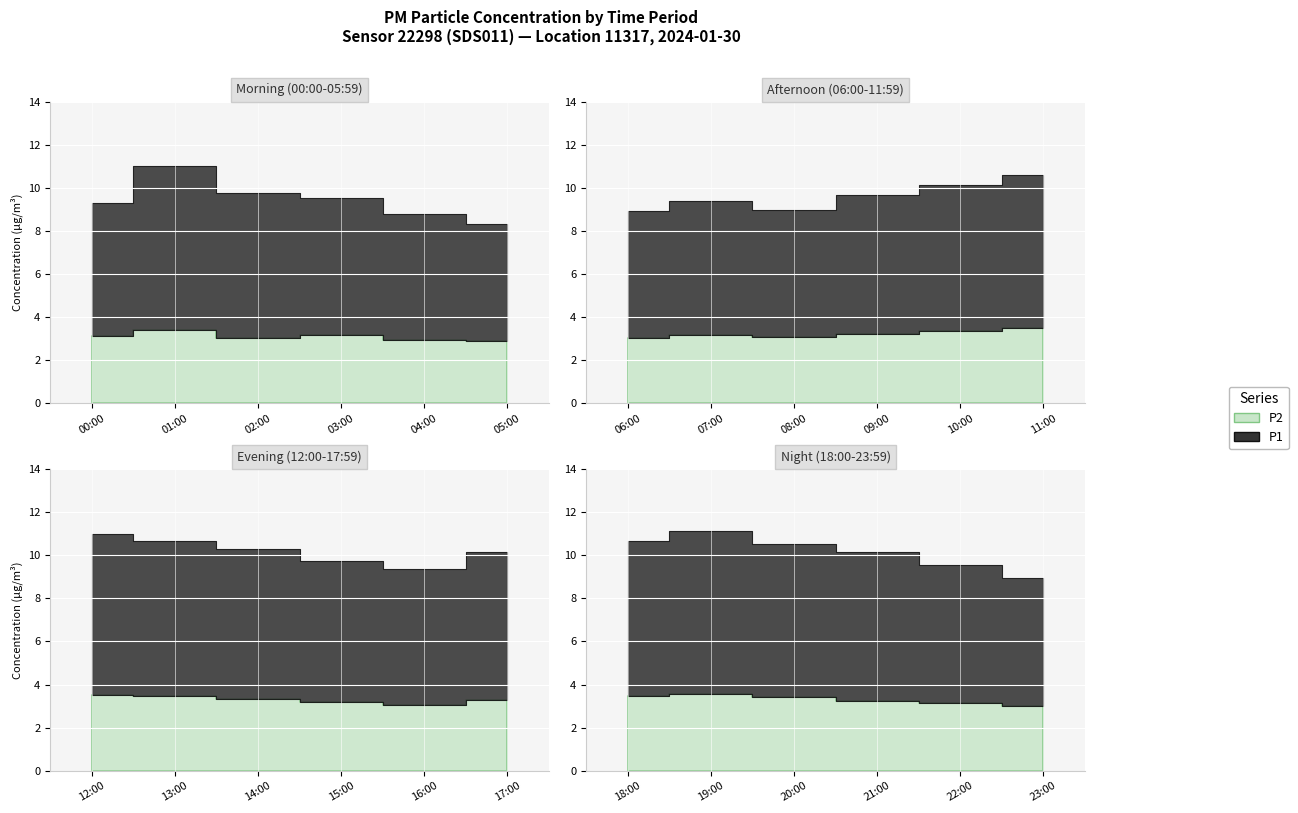

True or false: P1 and P2 cross at least once.

False